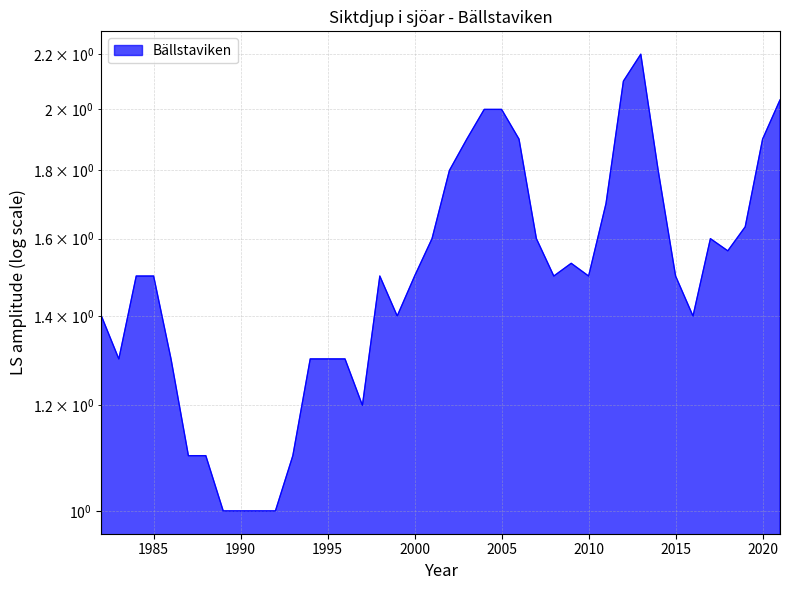

How many points are higher than both their immediate neighbors (excluding endpoints)?

4